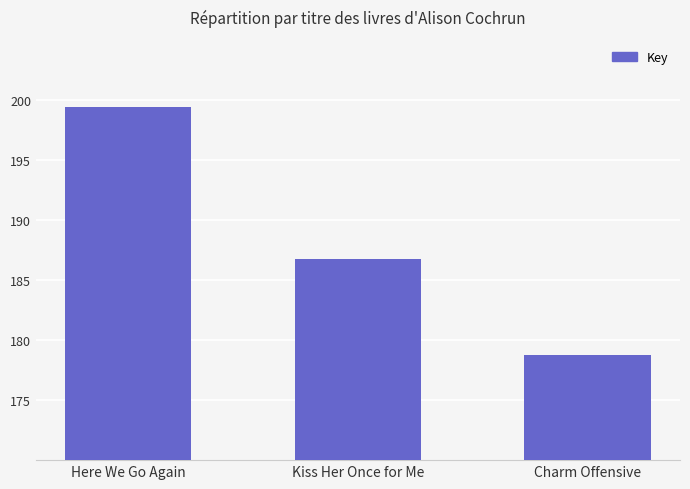

At which label does the data first exceed 186787455?

Here We Go Again